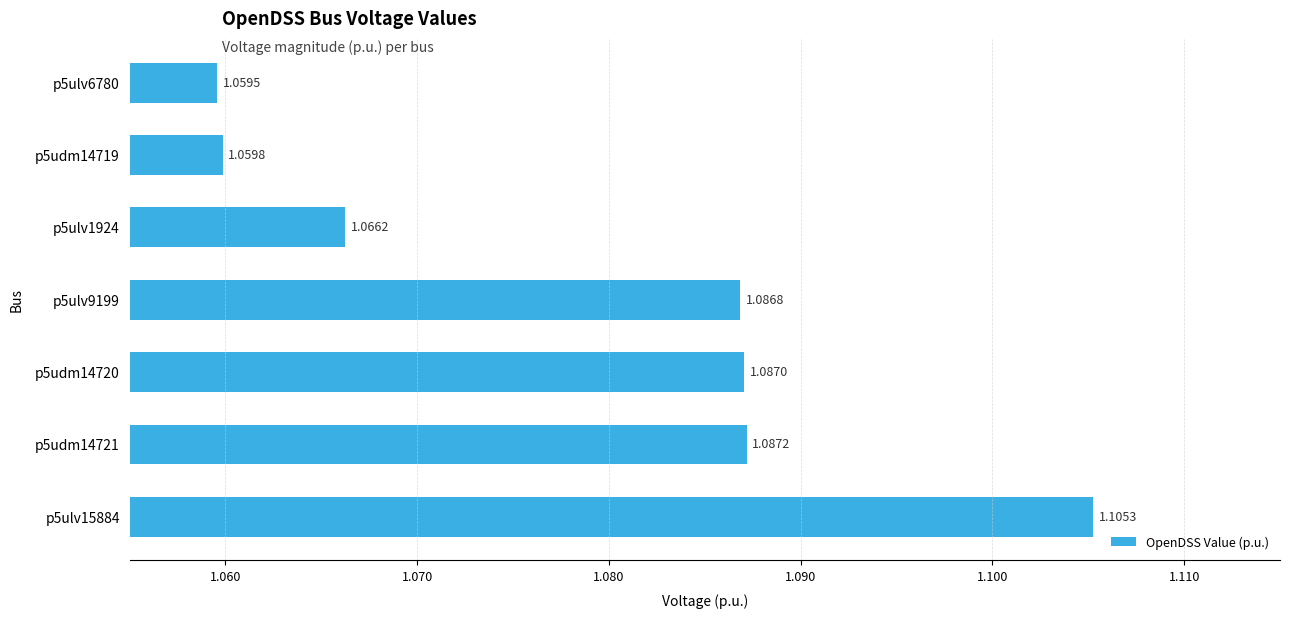

Rank the categories by value from lowest to highest.

p5ulv6780, p5udm14719, p5ulv1924, p5ulv9199, p5udm14720, p5udm14721, p5ulv15884